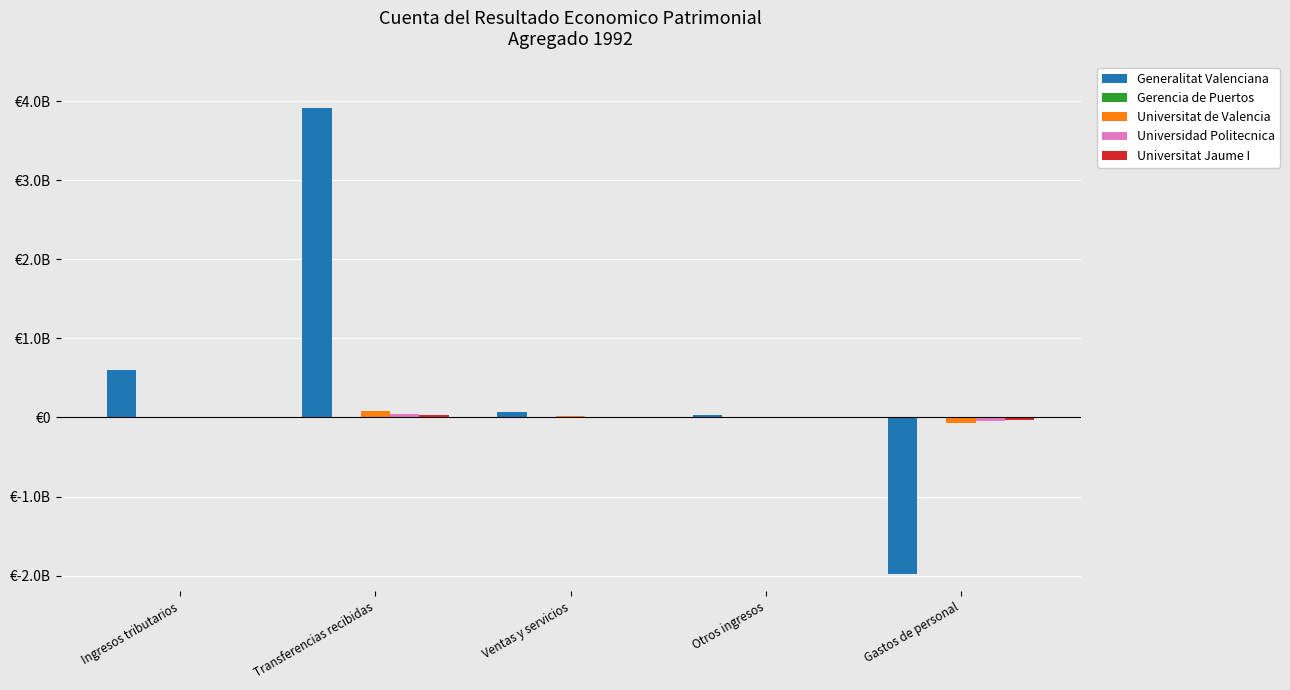

Between Transferencias recibidas and Gastos de personal, which series saw the biggest shift?

Generalitat Valenciana